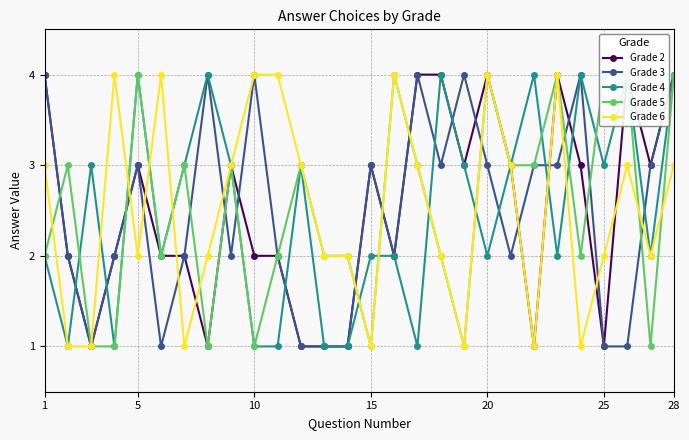

How many interior local peaks does the Grade 6 series have?

6